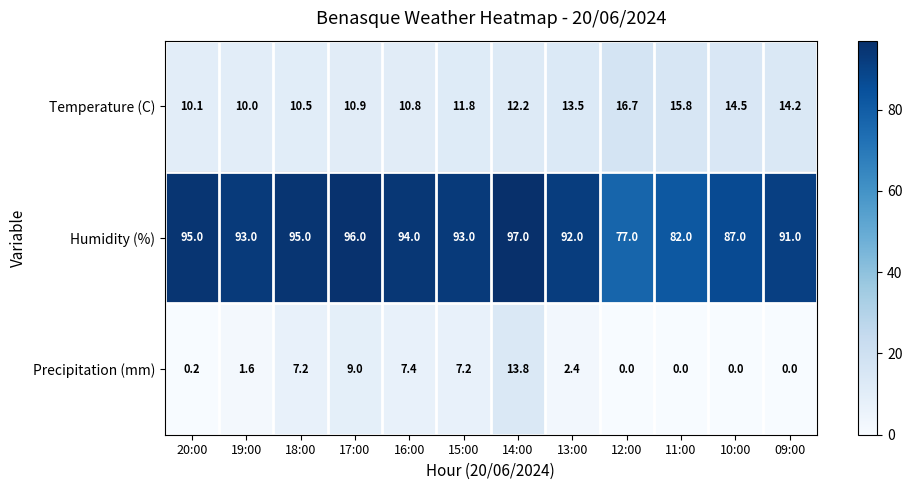

Is it true that Precipitation (mm) equals 6.9 at 10:00?

False